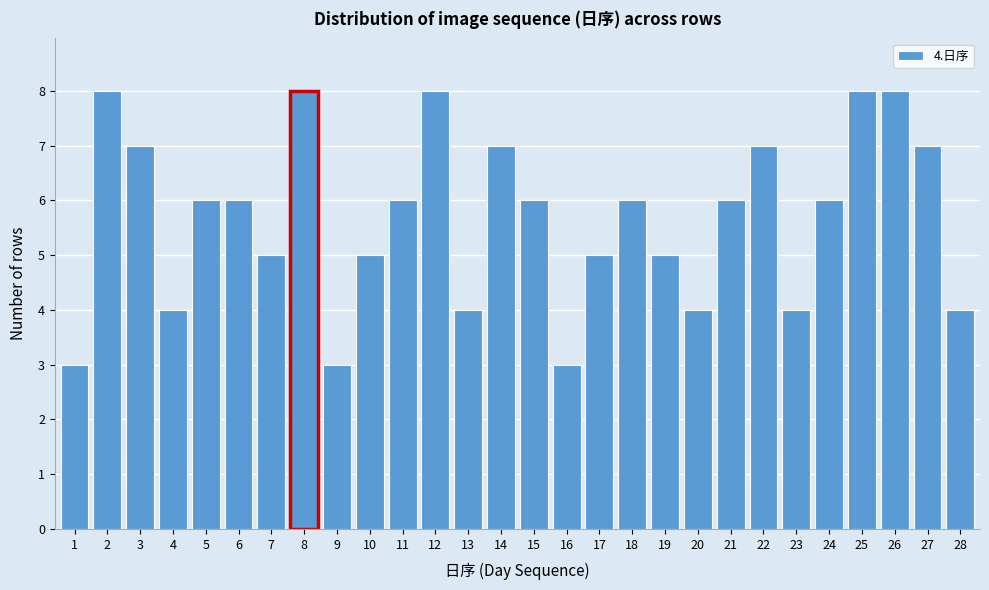

Reading left to right, list all the values displayed in this chart.

1=3	2=8	3=7	4=4	5=6	6=6	7=5	8=8	9=3	10=5	11=6	12=8	13=4	14=7	15=6	16=3	17=5	18=6	19=5	20=4	21=6	22=7	23=4	24=6	25=8	26=8	27=7	28=4